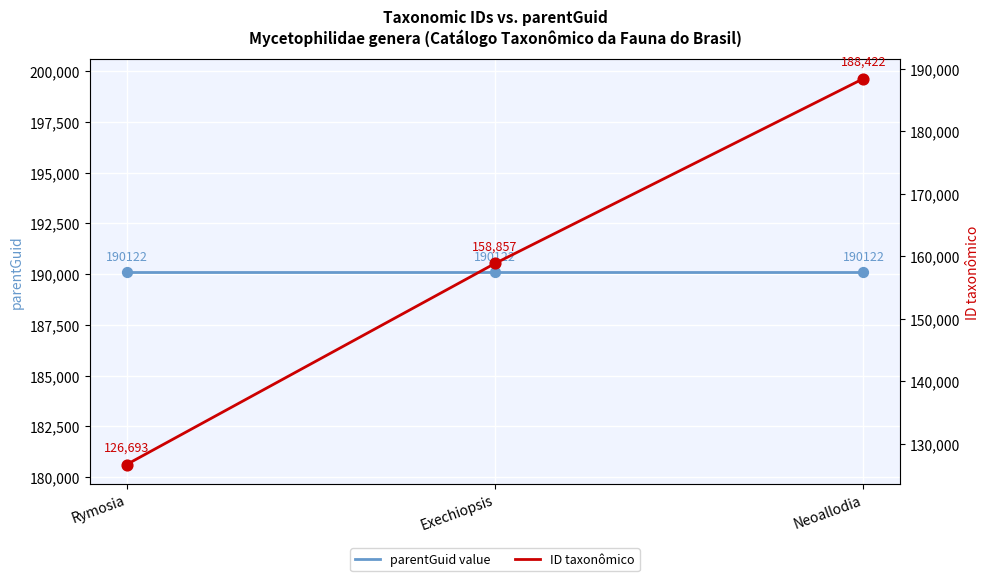

At which category is the sum across all series the highest?

Neoallodia